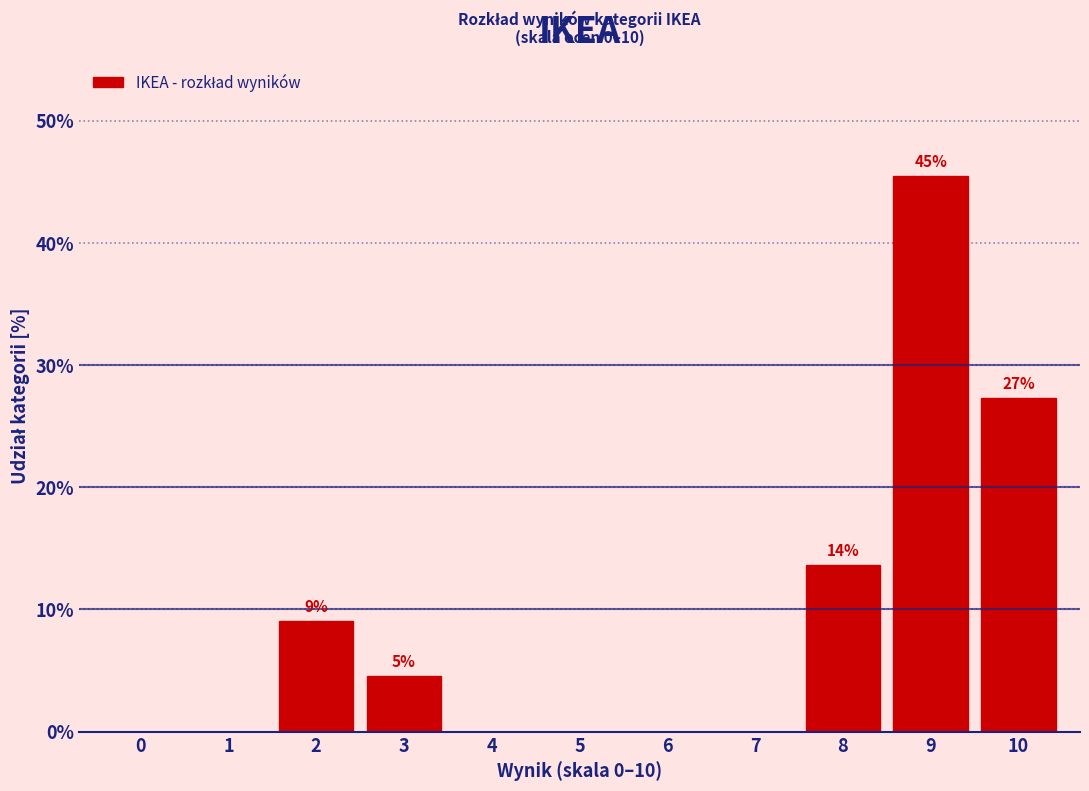

Reading left to right, list all the values displayed in this chart.

0=0.0	1=0.0	2=9.1	3=4.5	4=0.0	5=0.0	6=0.0	7=0.0	8=13.6	9=45.5	10=27.3